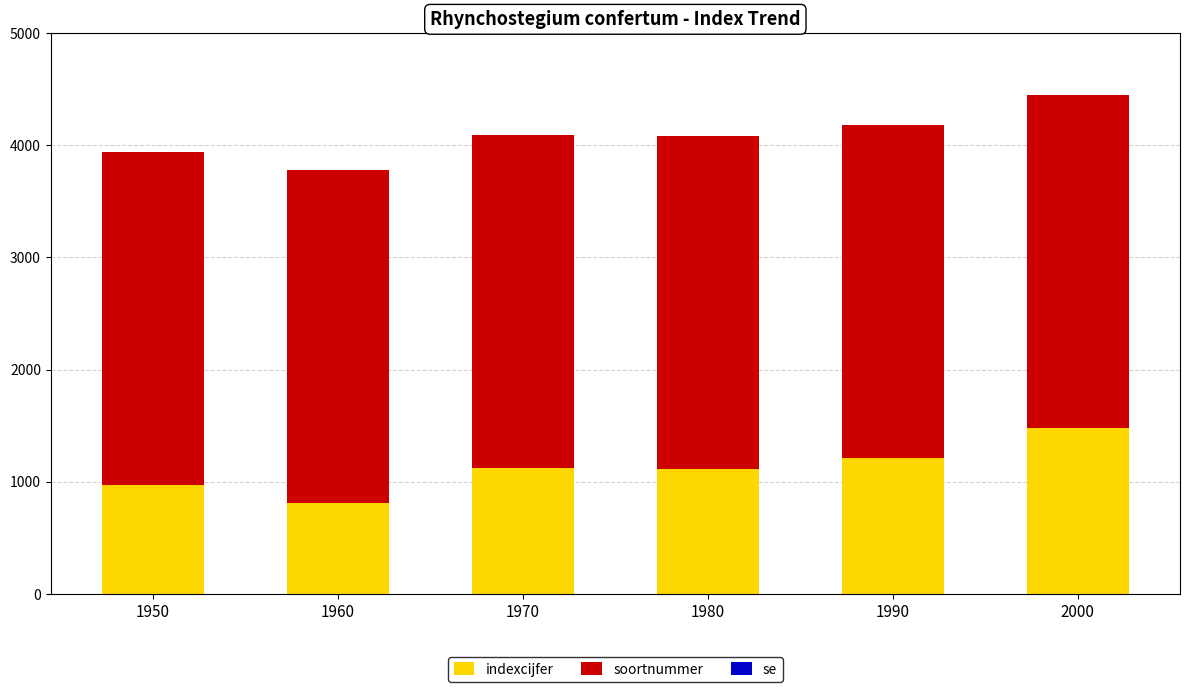

Which category has the highest value in the indexcijfer series?

2000